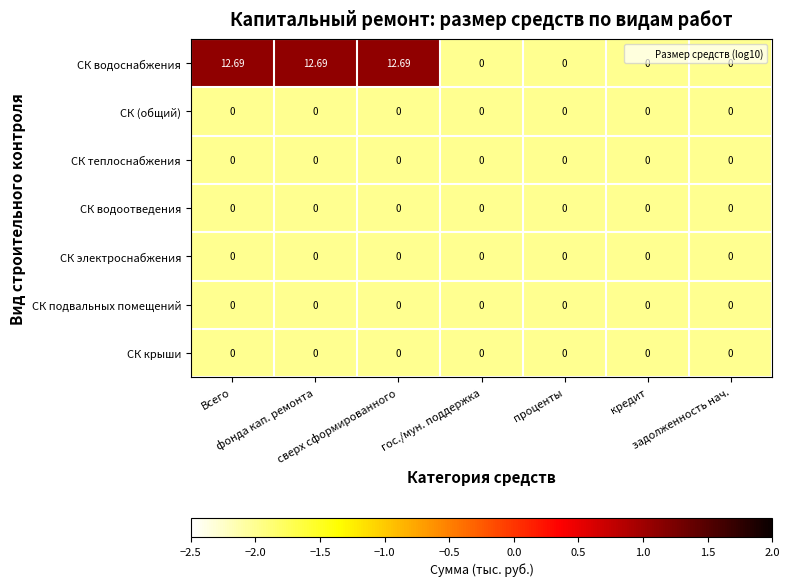

Which series has the largest total across all categories?

СК водоснабжения